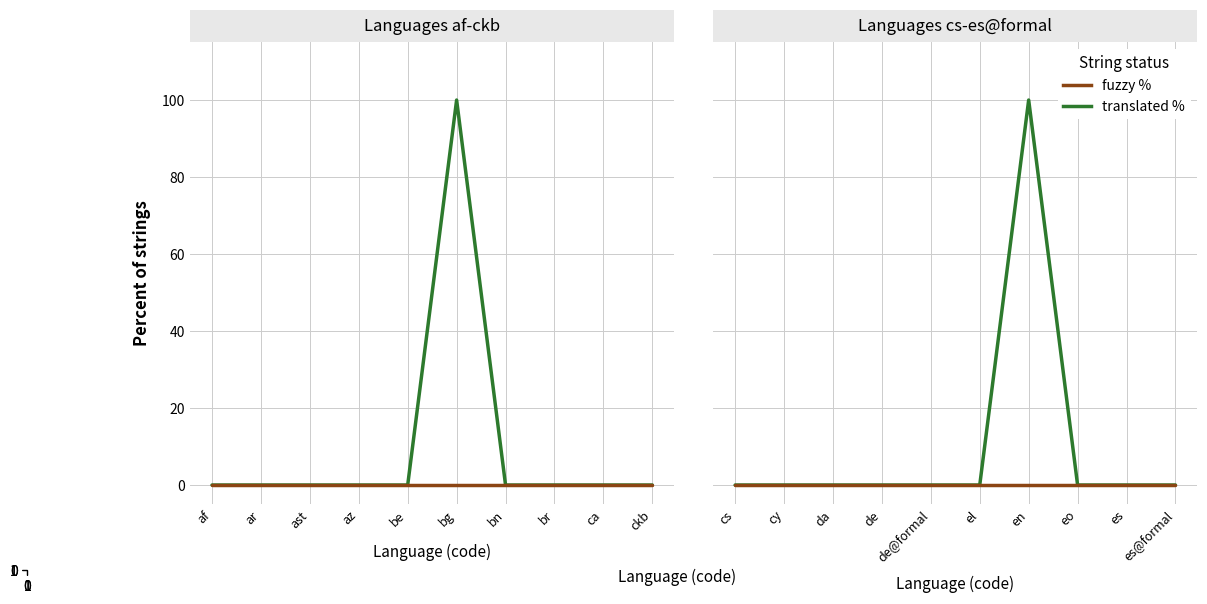

True or false: translated % and fuzzy % cross at least once.

False